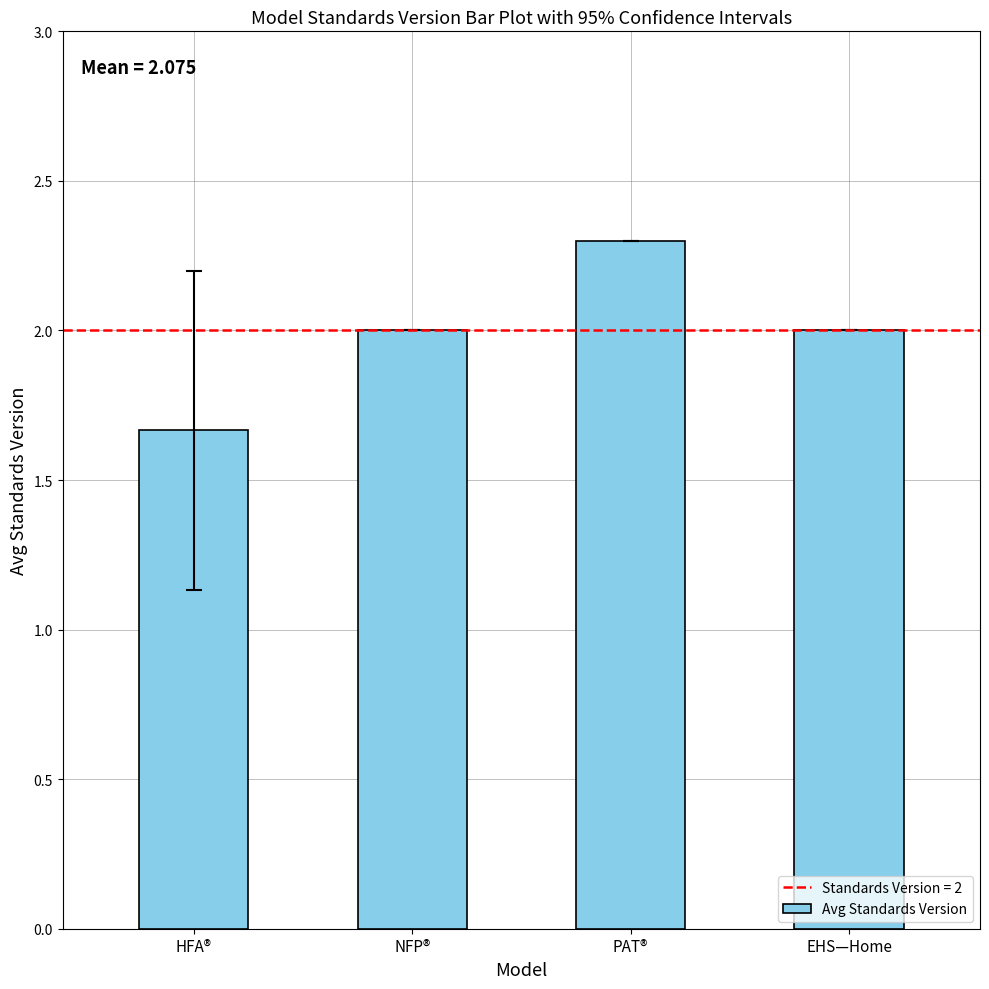

The value at NFP® is 2.0. True or false?

True